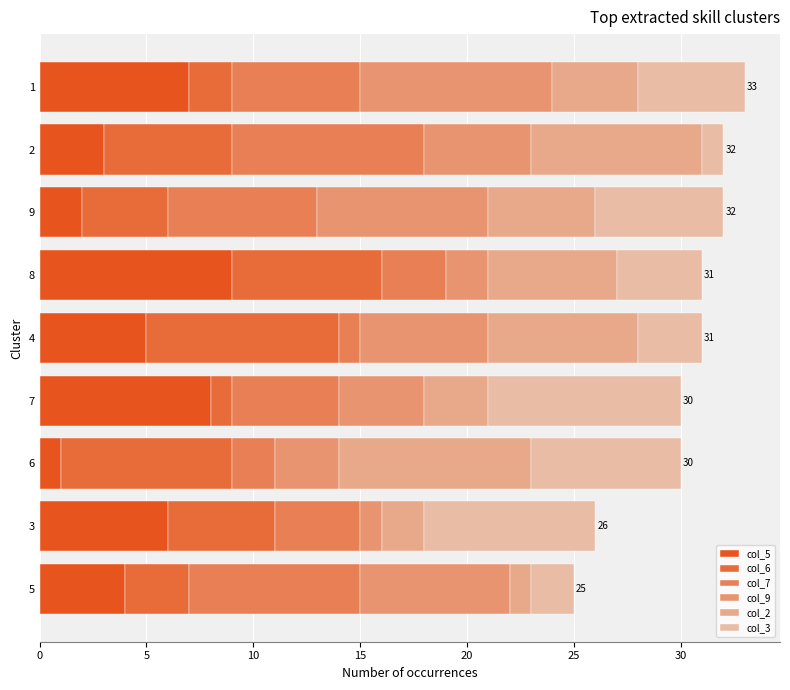

How many categories are shown in the chart?

9